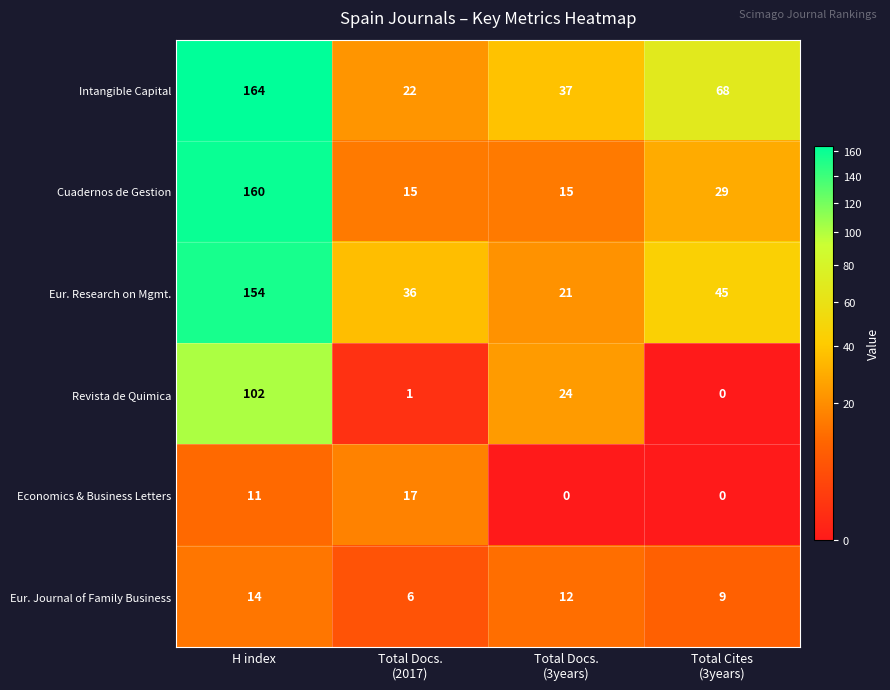

At how many categories does at least one series exceed 116?

1